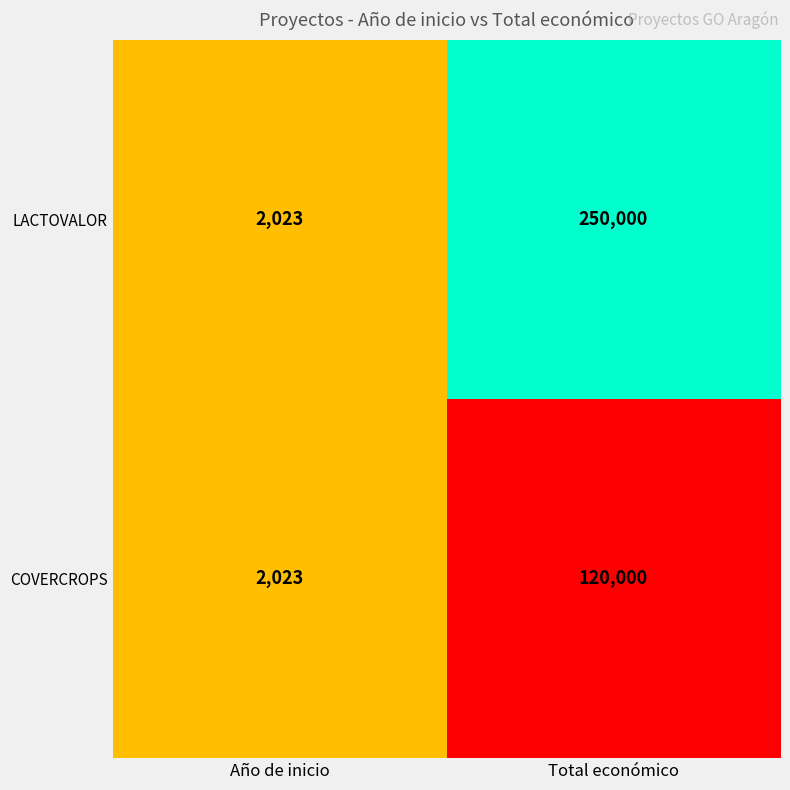

How many data points in LACTOVALOR are less than 250000?

1